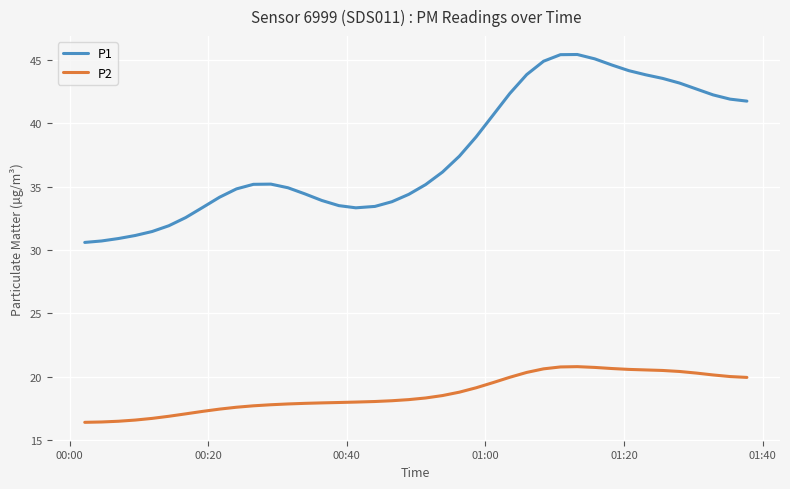

What is the lowest value of the P2 series?

16.4